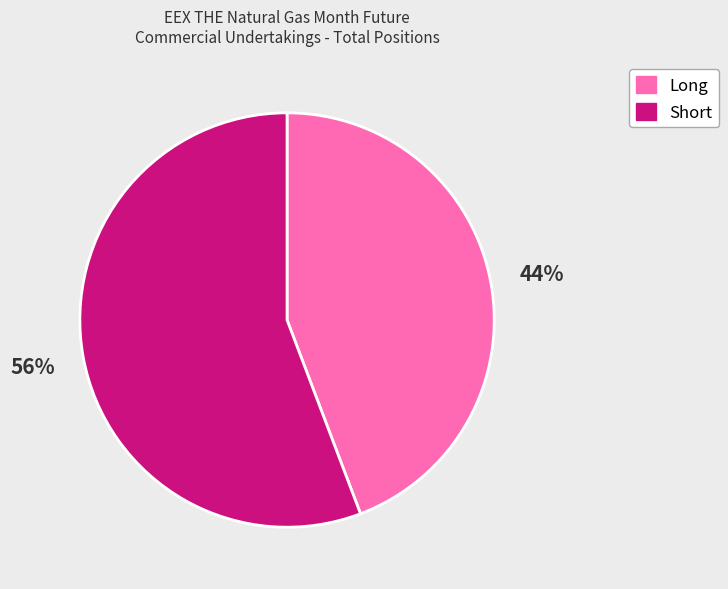

Which has a higher value, Short or Long?

Short